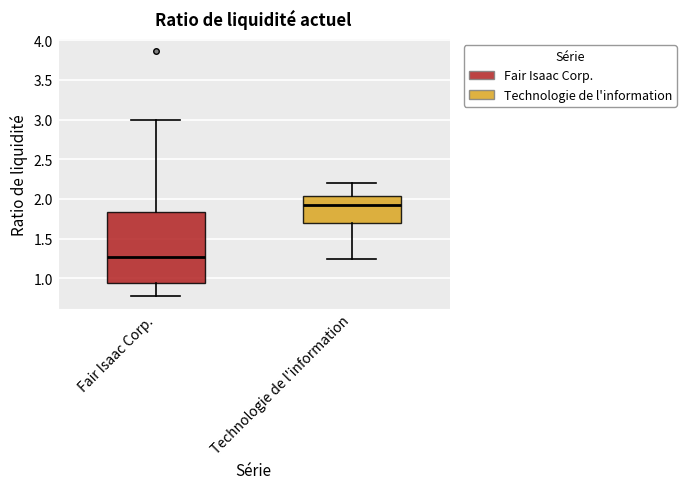

Which box's median line is the lowest?

Fair Isaac Corp.